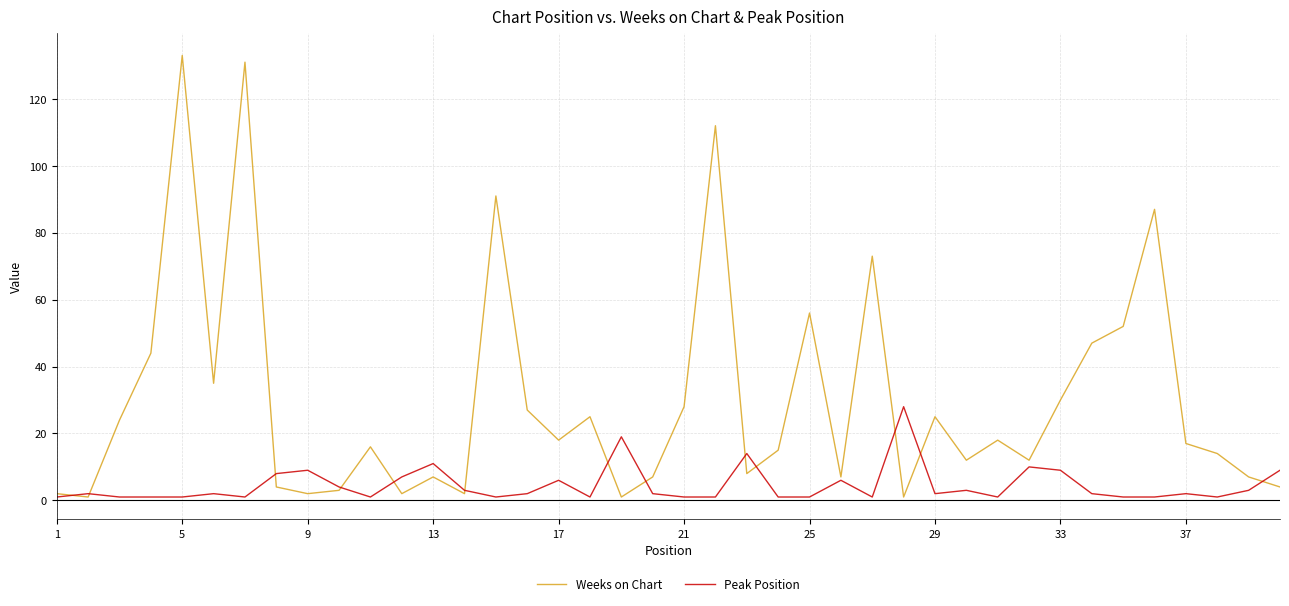

Rank the series by their maximum value, from highest to lowest.

Weeks on Chart, Peak Position